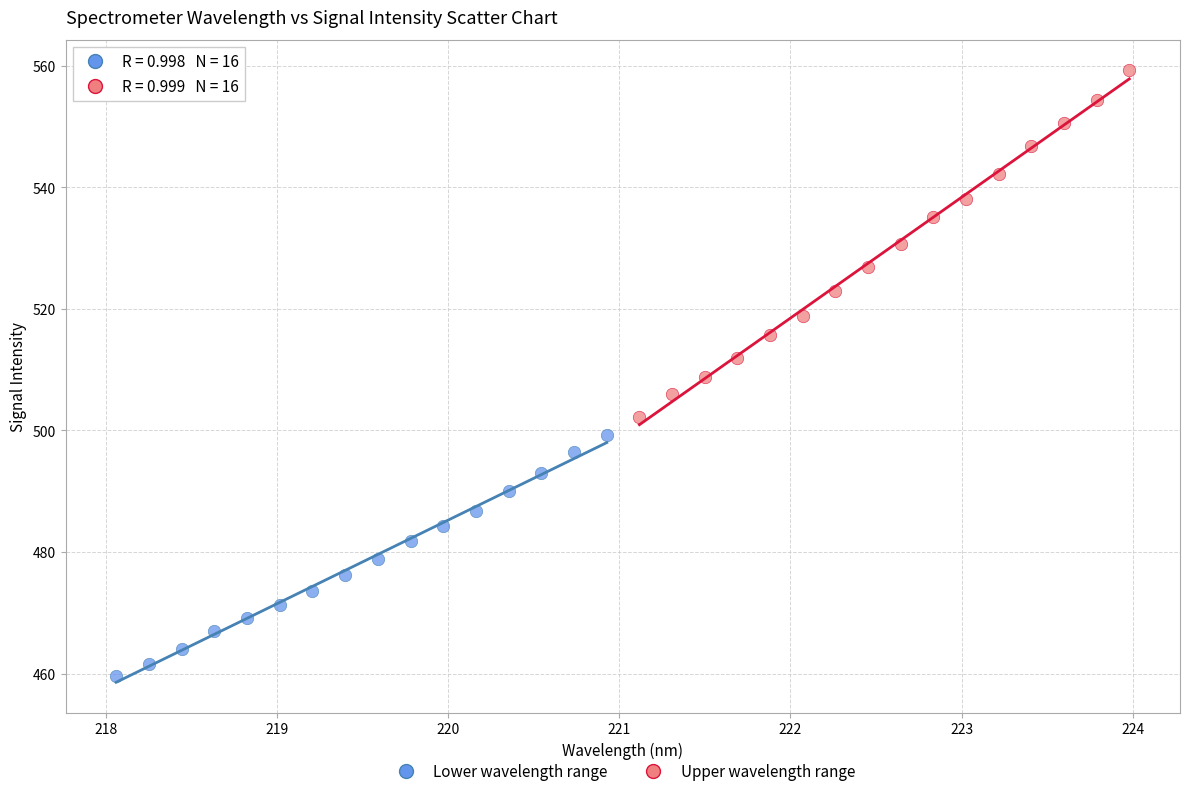

Which series has the widest spread of Y values?

Upper wavelength range